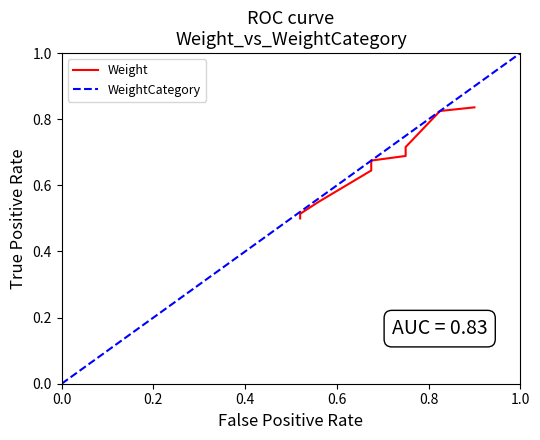

What is the greatest value displayed?

0.8